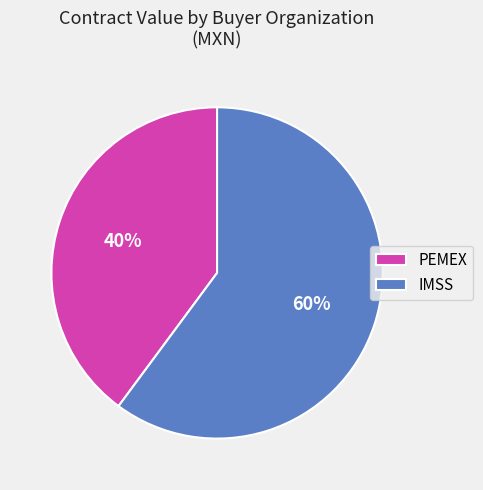

Rank the categories by value from lowest to highest.

PEMEX, IMSS